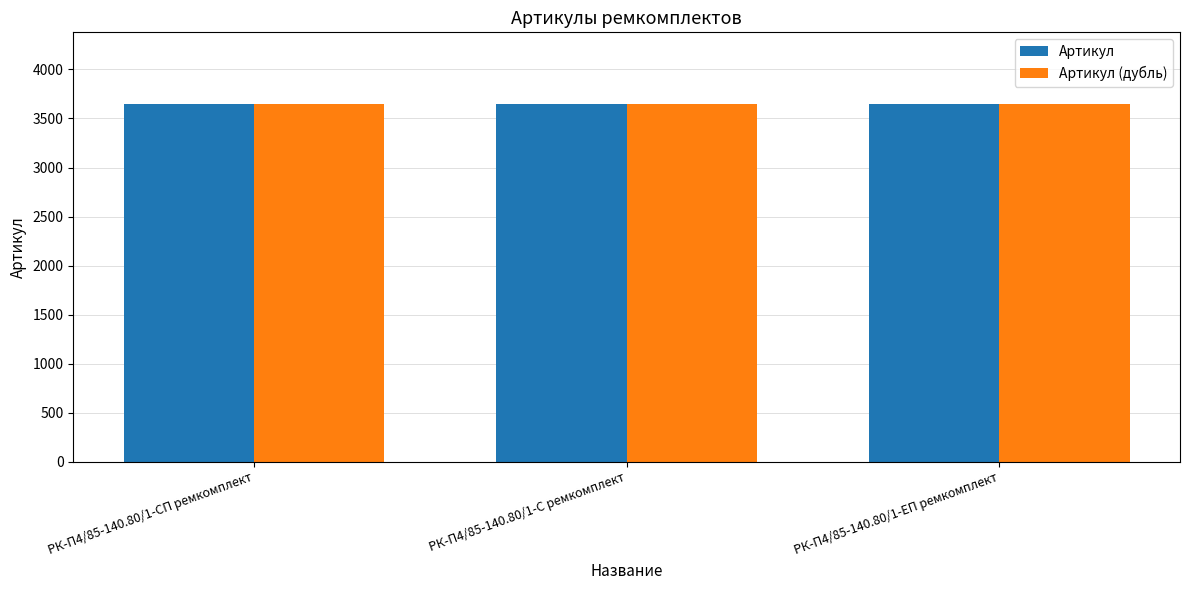

What position from the right is РК-П4/85-140.80/1-С ремкомплект?

2